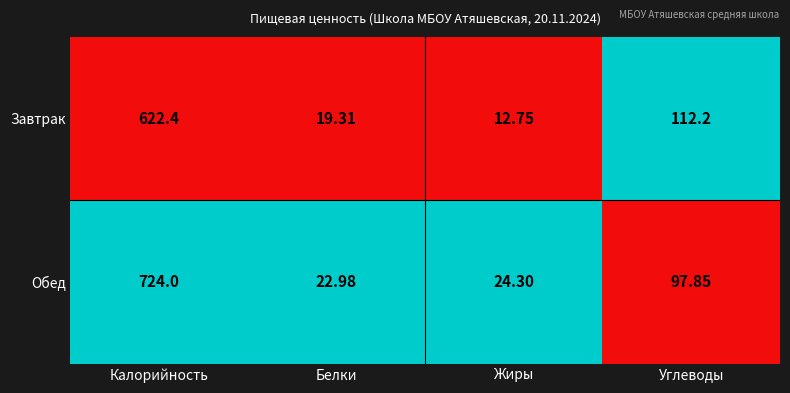

How many categories are shown in the chart?

4